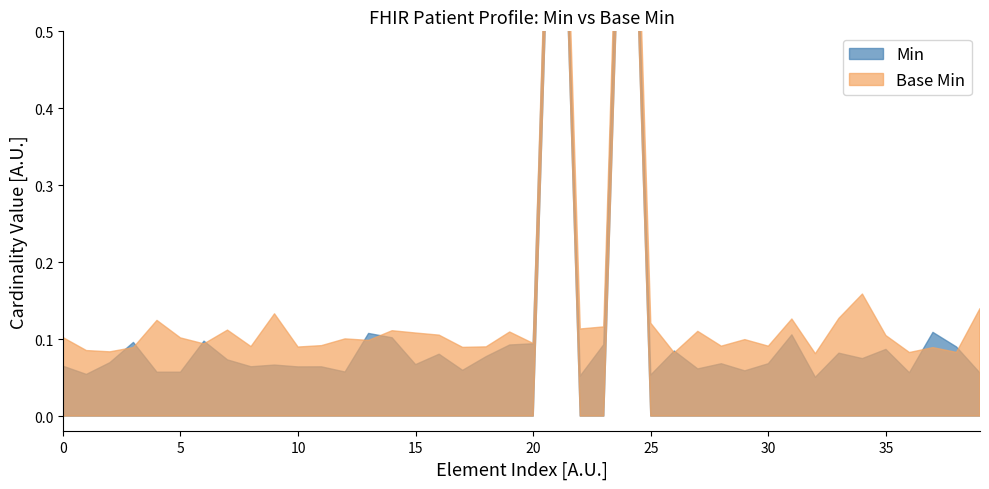

True or false: Base Min and Min intersect in this chart.

False